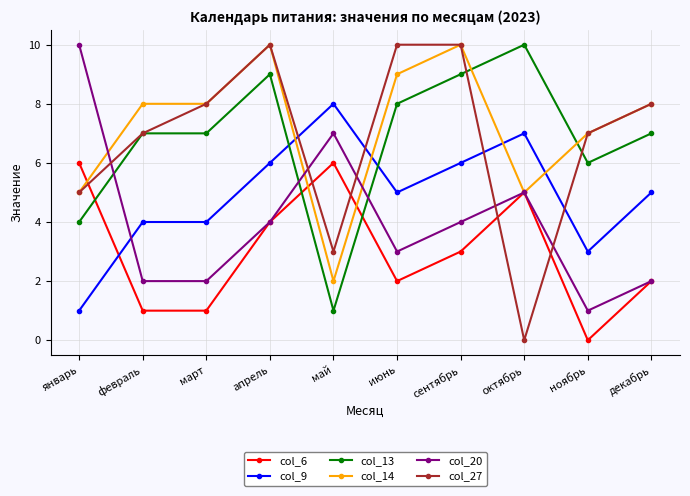

At which label does col_27 reach its minimum?

октябрь